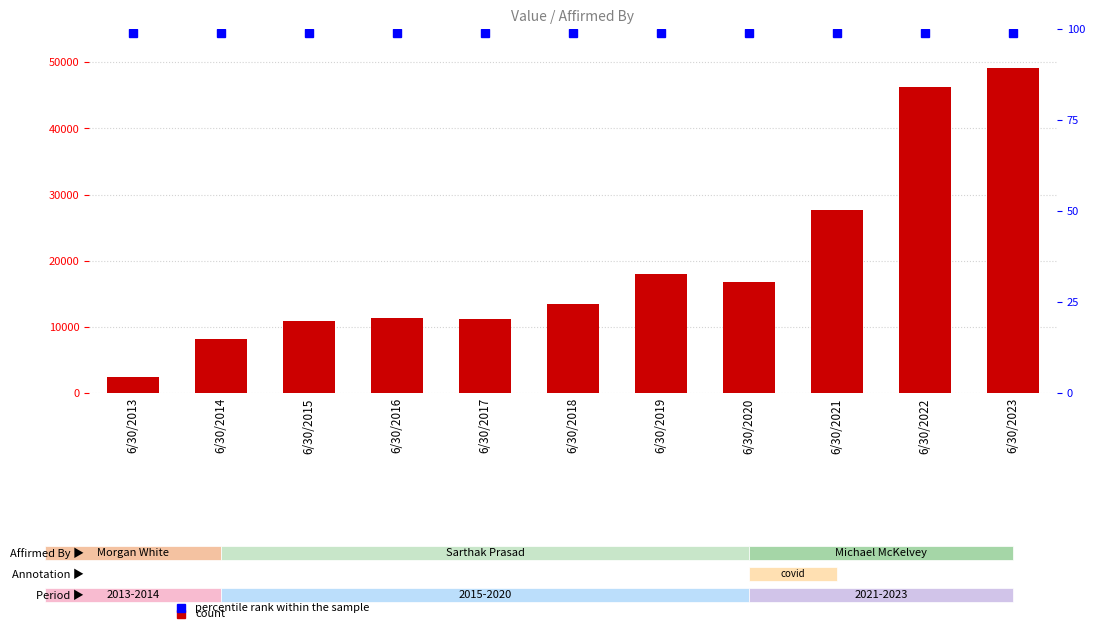

What is the value of the Value bar at the 8th from the left?

16759